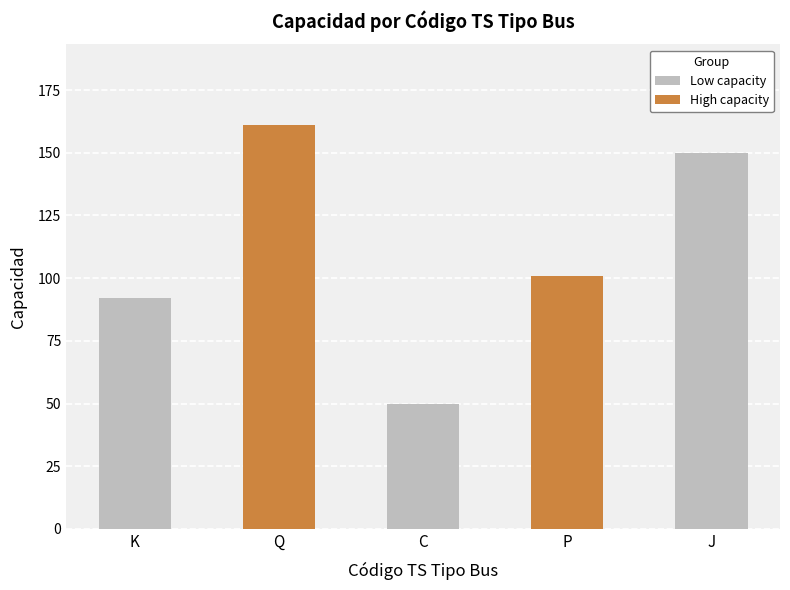

The chart shows a value of 101 at P. True or false?

True